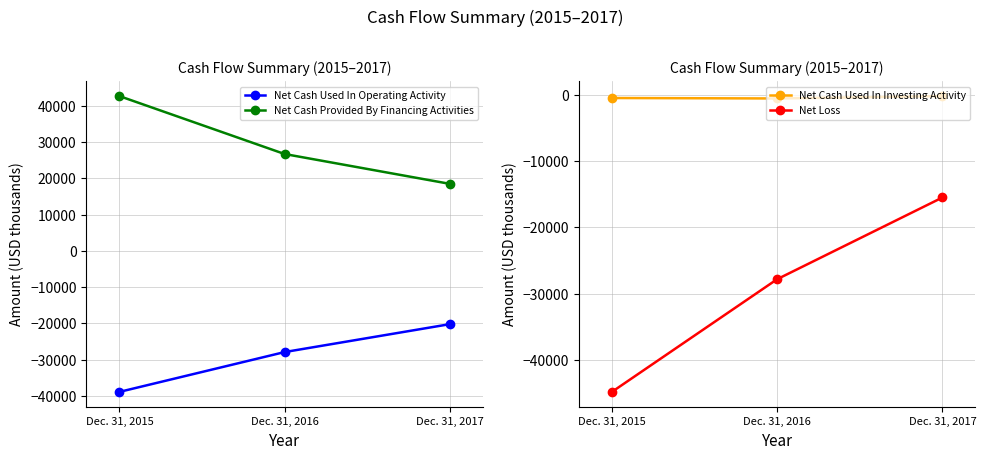

What is the difference between the Net Cash Provided By Financing Activities values at Dec. 31, 2017 and Dec. 31, 2016?

8230